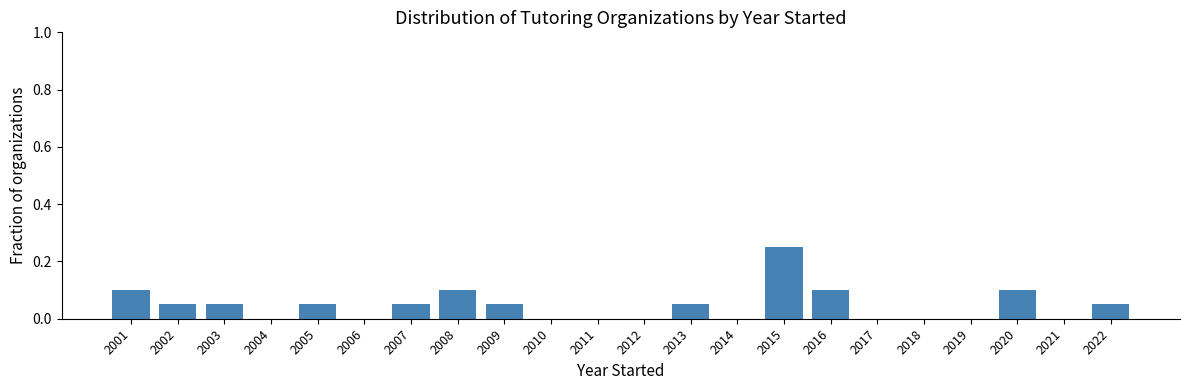

Reading left to right, transcribe this chart: for each bar, give the range it covers on the x-axis and its height. The values are not printed on the chart, so give them approximately, as read against the axis.

2000.5 to 2001.5: 0.10
2001.5 to 2002.5: 0.06
2002.5 to 2003.5: 0.06
2003.5 to 2004.5: 0
2004.5 to 2005.5: 0.06
2005.5 to 2006.5: 0
2006.5 to 2007.5: 0.06
2007.5 to 2008.5: 0.10
2008.5 to 2009.5: 0.06
2009.5 to 2010.5: 0
2010.5 to 2011.5: 0
2011.5 to 2012.5: 0
2012.5 to 2013.5: 0.06
2013.5 to 2014.5: 0
2014.5 to 2015.5: 0.26
2015.5 to 2016.5: 0.10
2016.5 to 2017.5: 0
2017.5 to 2018.5: 0
2018.5 to 2019.5: 0
2019.5 to 2020.5: 0.10
2020.5 to 2021.5: 0
2021.5 to 2022.5: 0.06